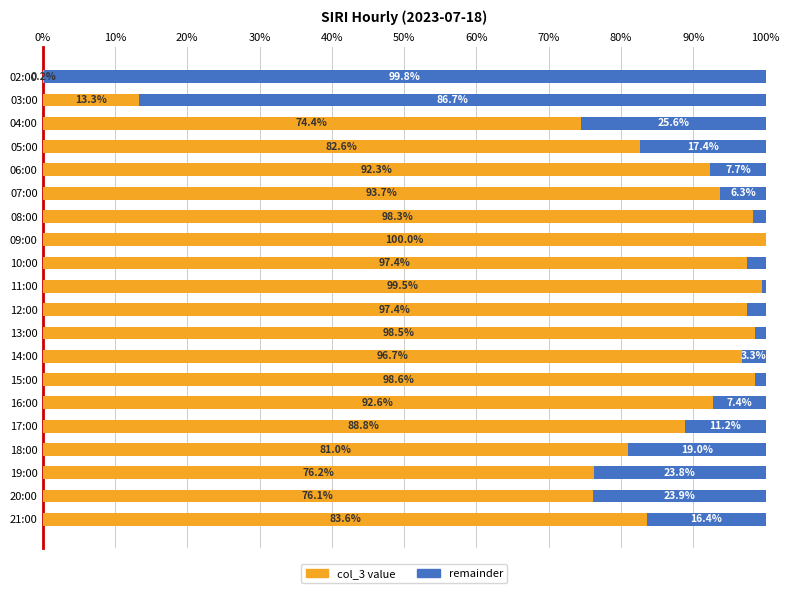

The col_3 value series shows 98.3 at 08:00. True or false?

True